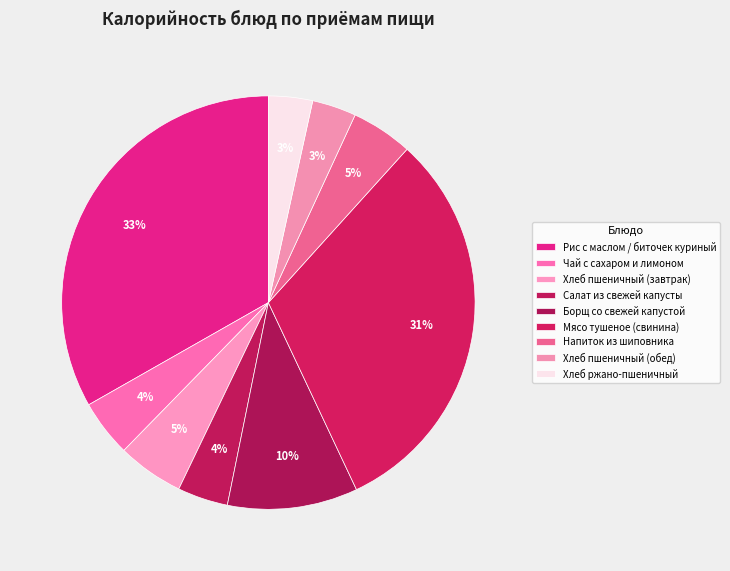

Count the number of slices in the pie.

9